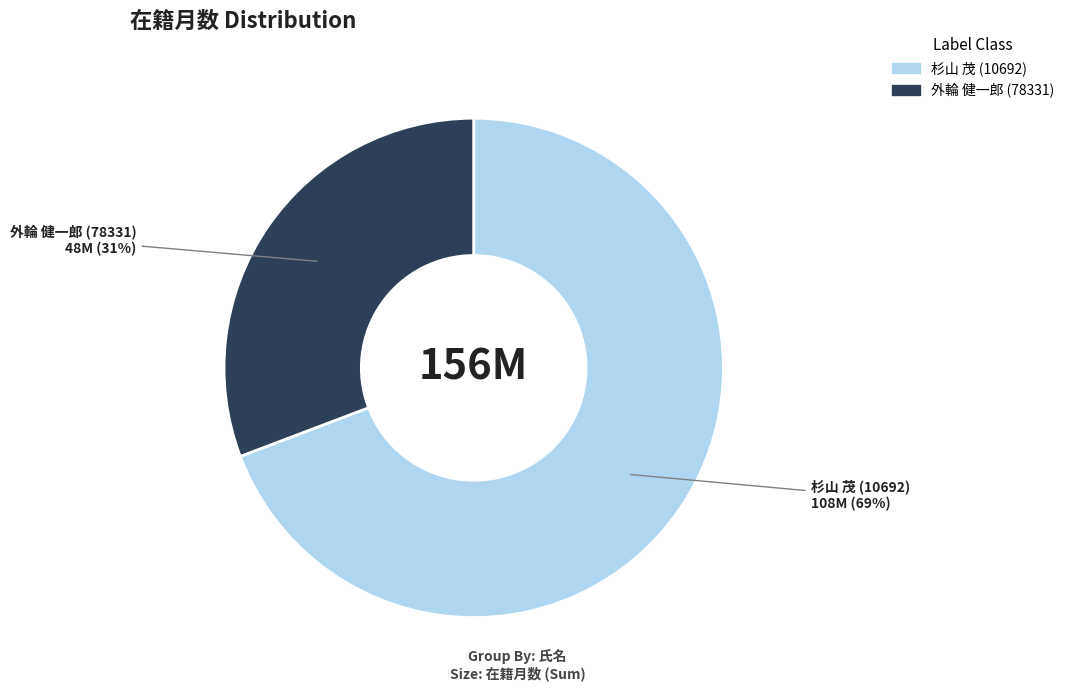

What is the majority slice?

杉山 茂 (10692)